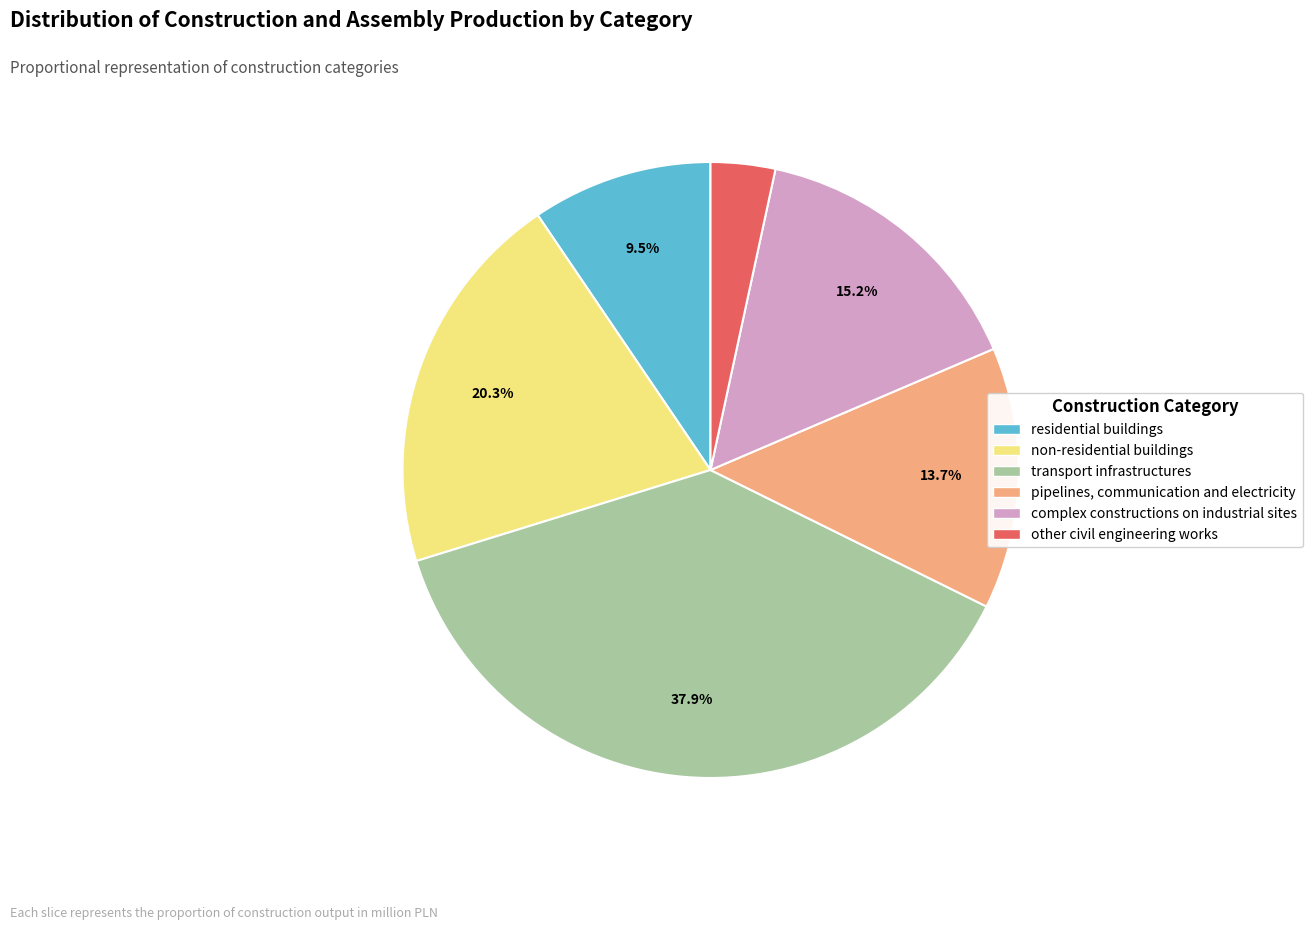

Which category has the smallest portion of the pie?

other civil engineering works